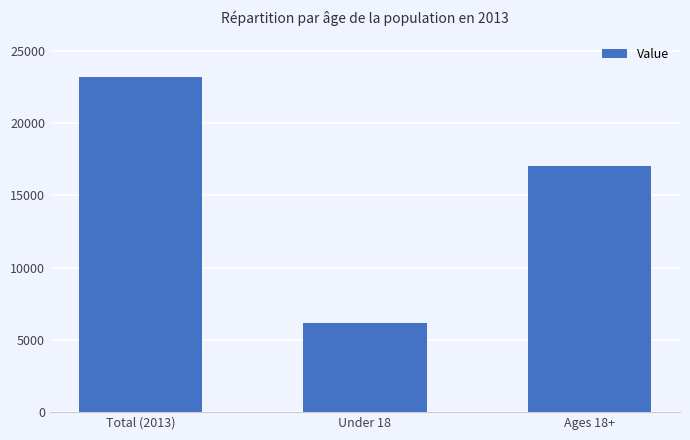

At which category does the chart reach its peak across all series?

Total (2013)